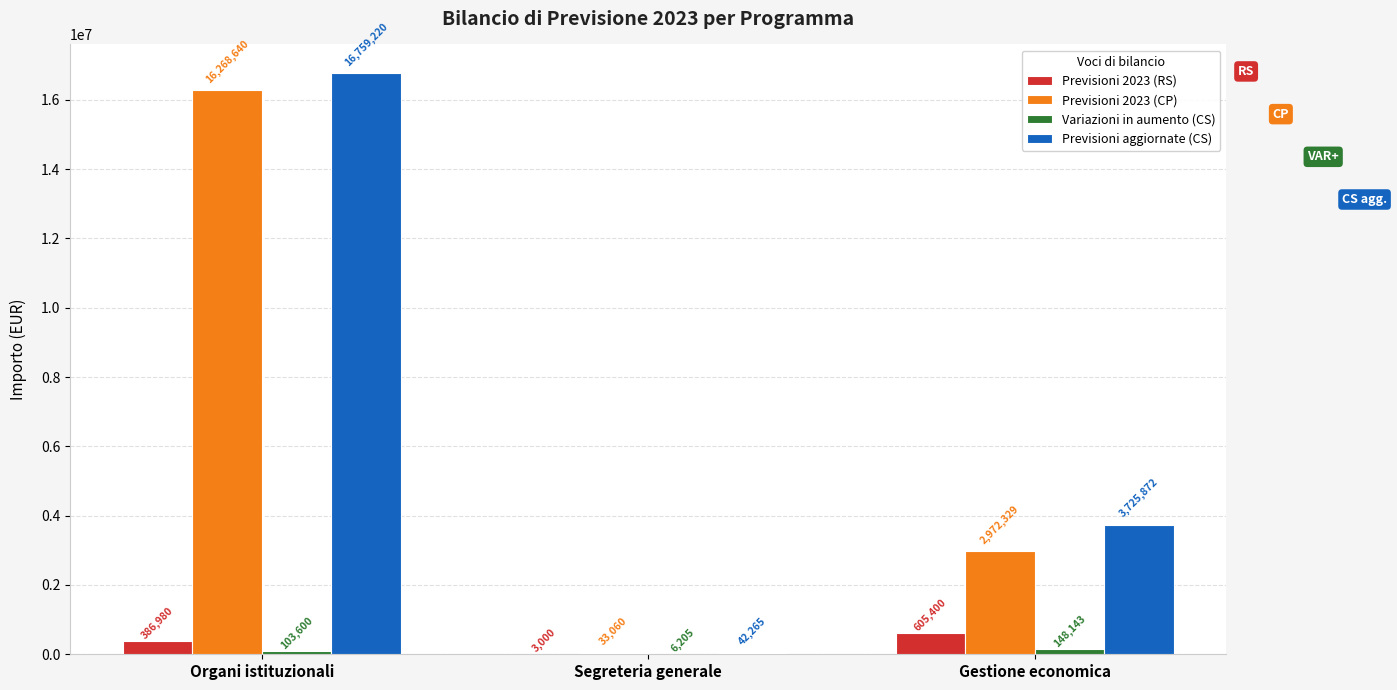

What is the difference between the Variazioni in aumento (CS) values at Gestione economica and Organi istituzionali?

44543.5